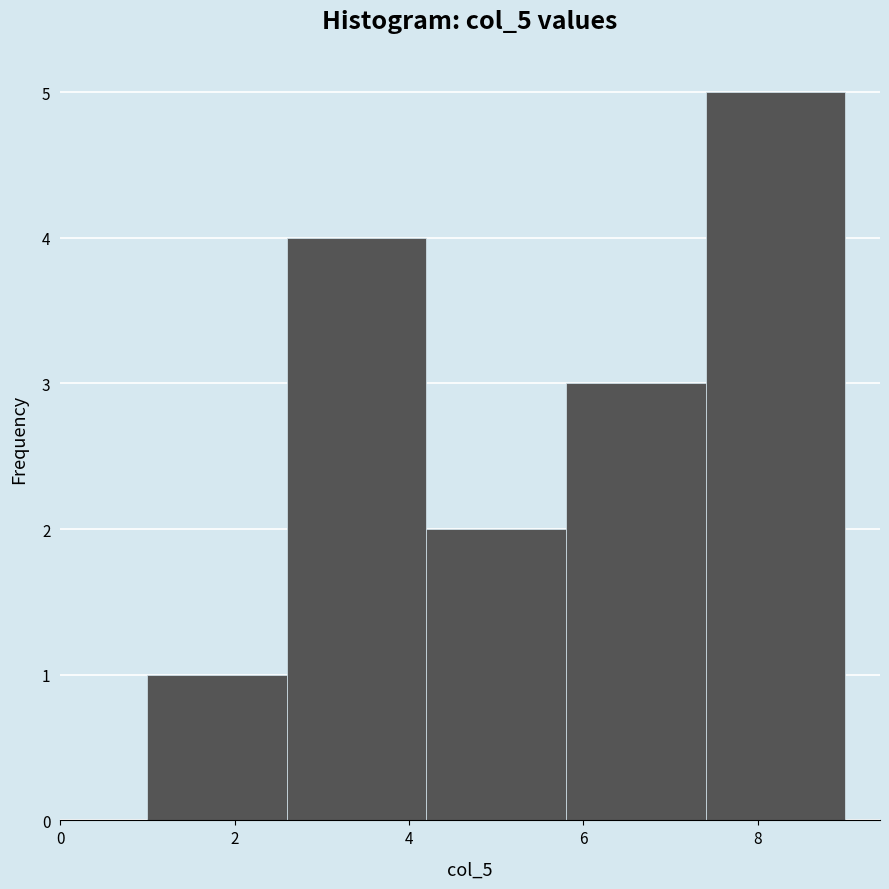

What is the height of the bar covering 5.8 to 7.4 on the x-axis? The values are not printed on the chart, so give them approximately, as read against the axis.

3